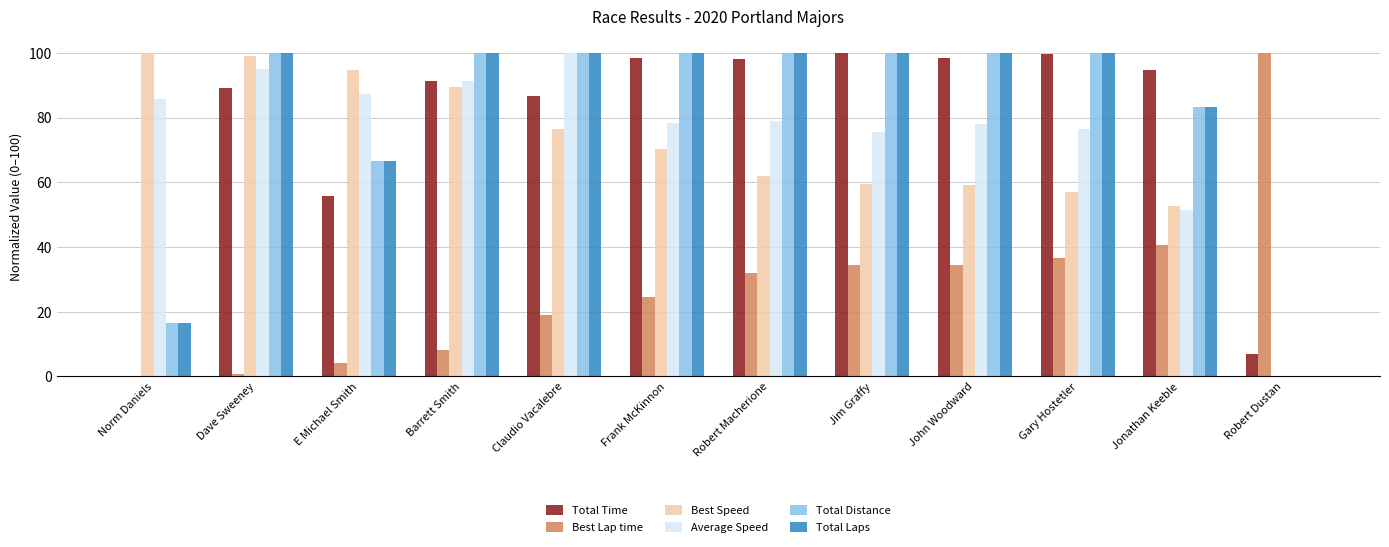

Is the value of Best Speed at John Woodward greater than the value of Total Time at Claudio Vacalebre?

No